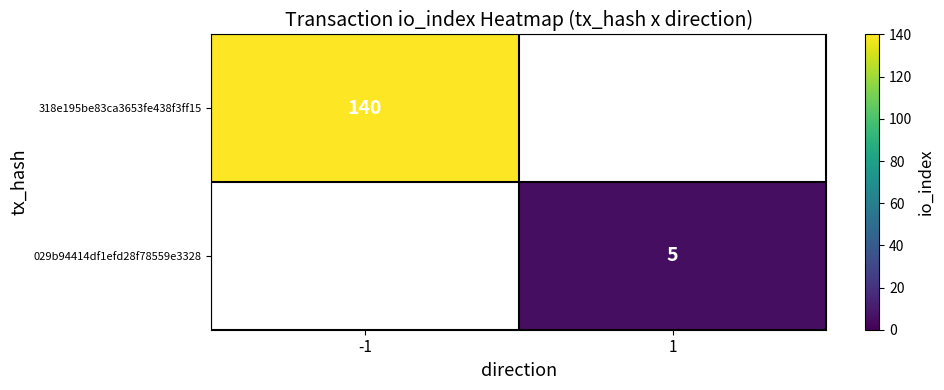

The 029b94414df1efd28f78559e3328 series shows 5 at 1. True or false?

True